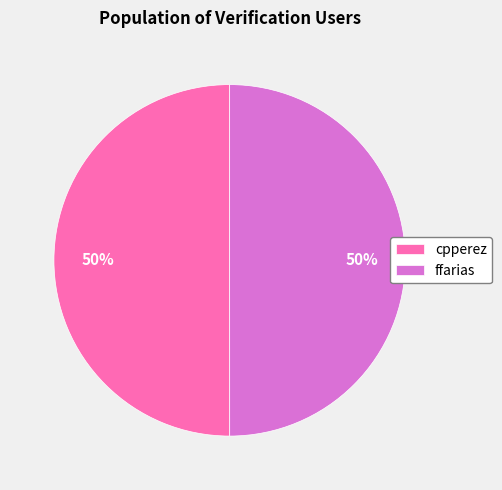

How many segments does this pie chart have?

2